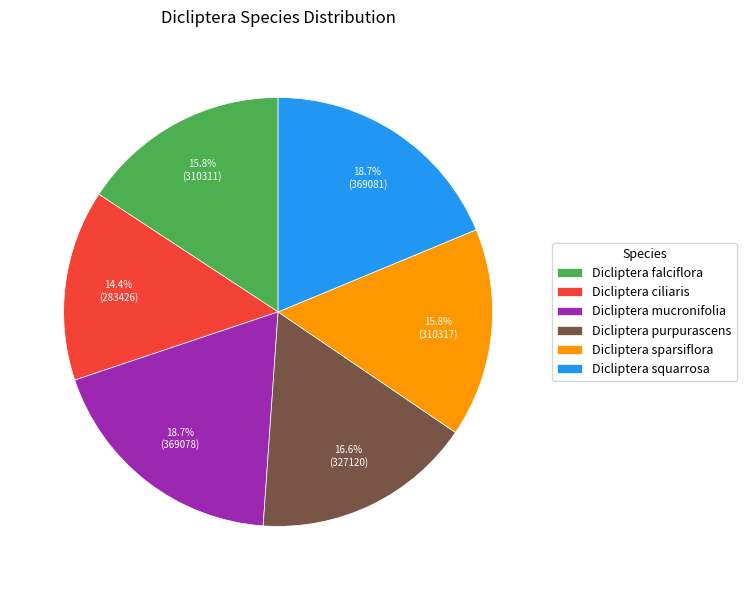

Combined, what portion of the pie is Dicliptera sparsiflora and Dicliptera squarrosa?

34.5%